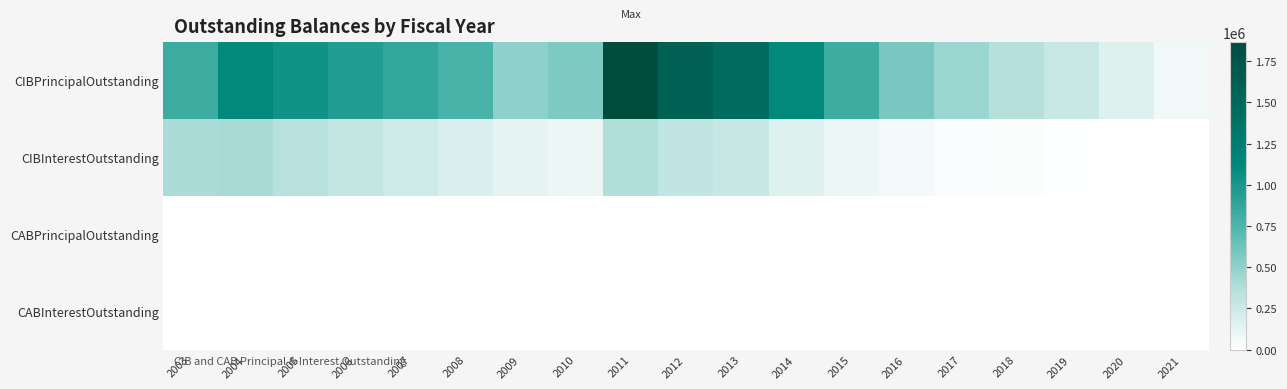

Which label corresponds to the smallest value in the chart?

2003